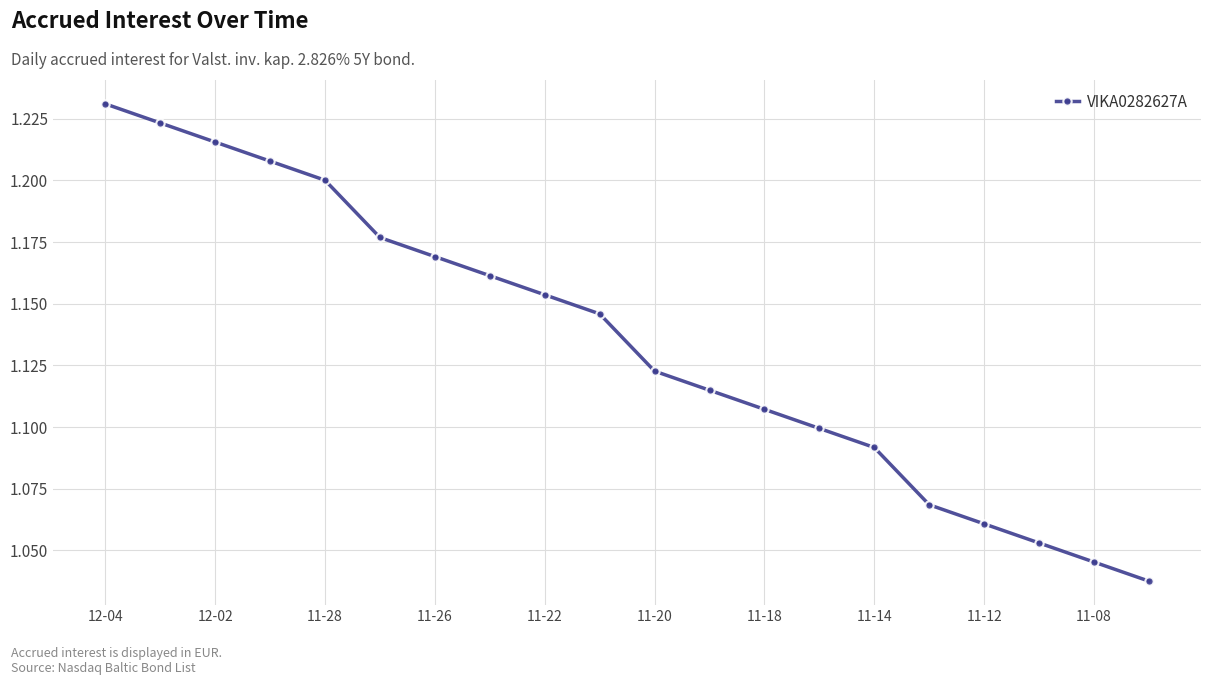

True or false: the data has more than 0 interior local peaks.

False